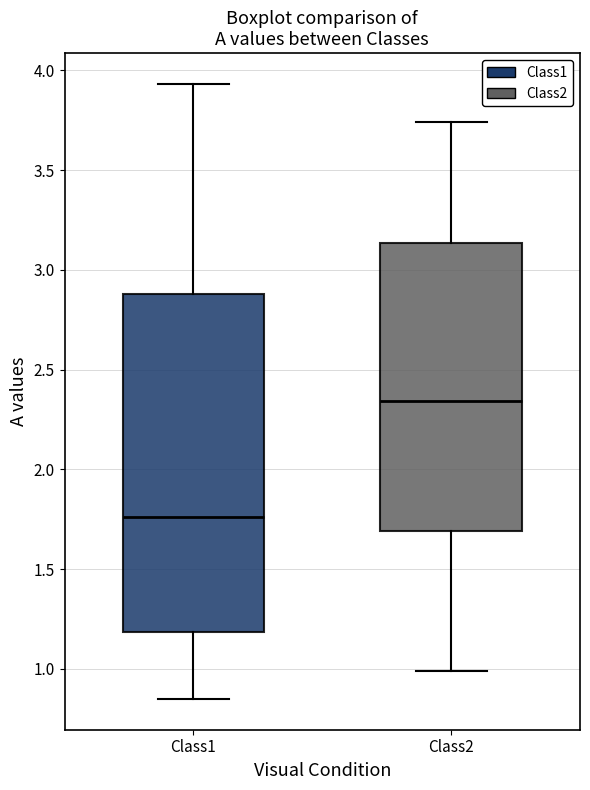

Which box has the highest median line?

Class2